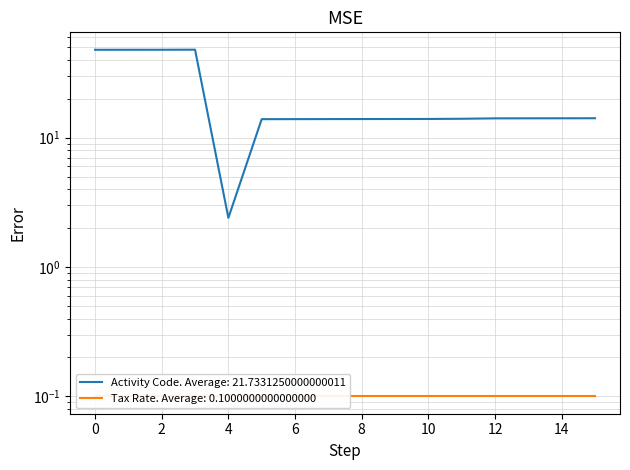

List the labels in order of value, smallest first.

4, 5, 6, 7, 8, 9, 10, 11, 12, 13, 14, 15, 0, 1, 2, 3